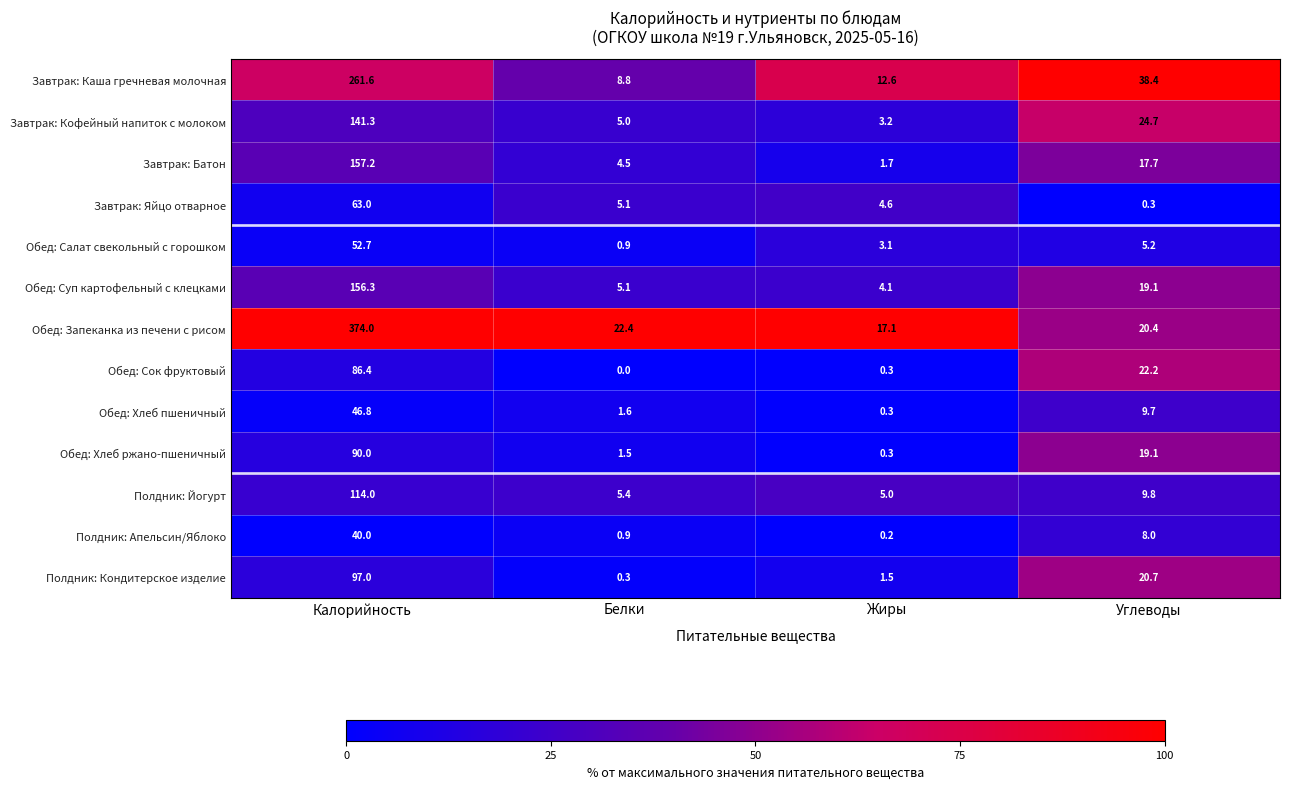

What is the total value across all series at Жиры?

54.0